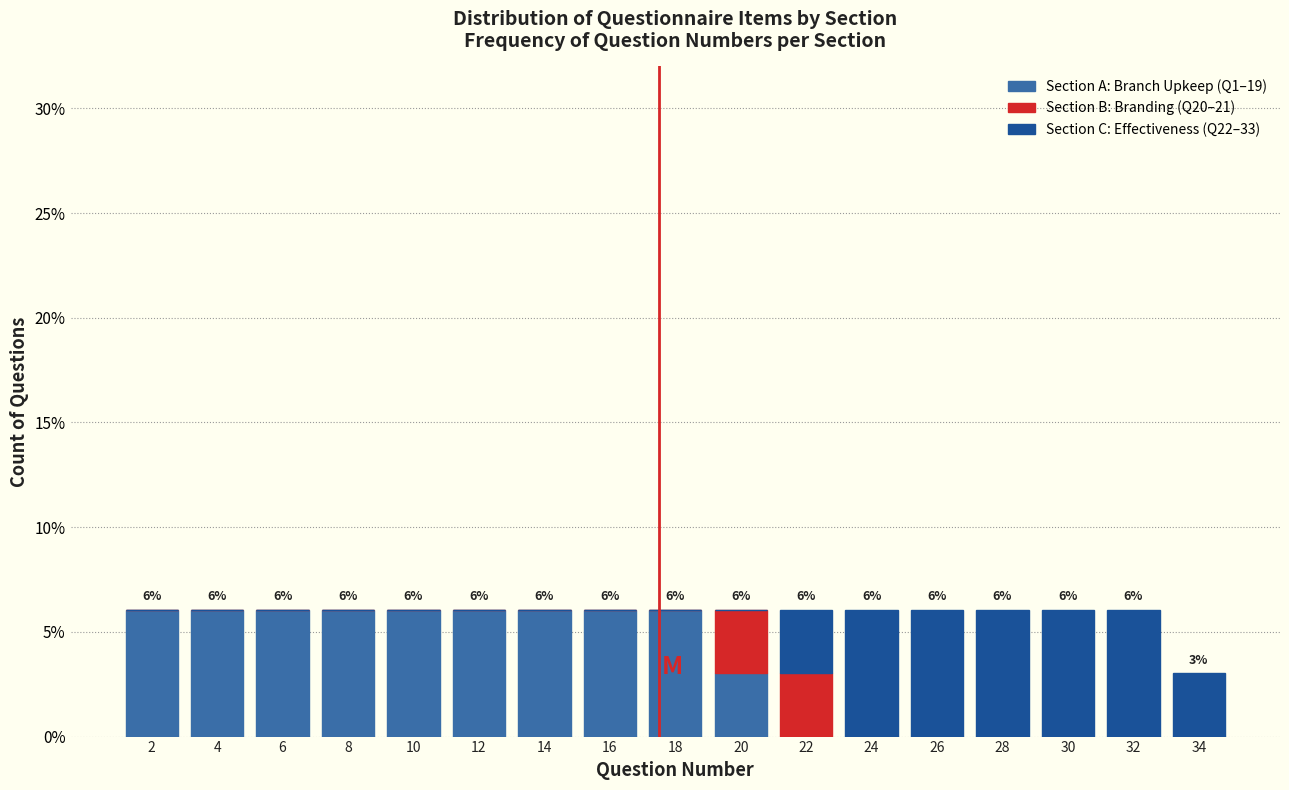

What is the total value across all series at 4?

6.1